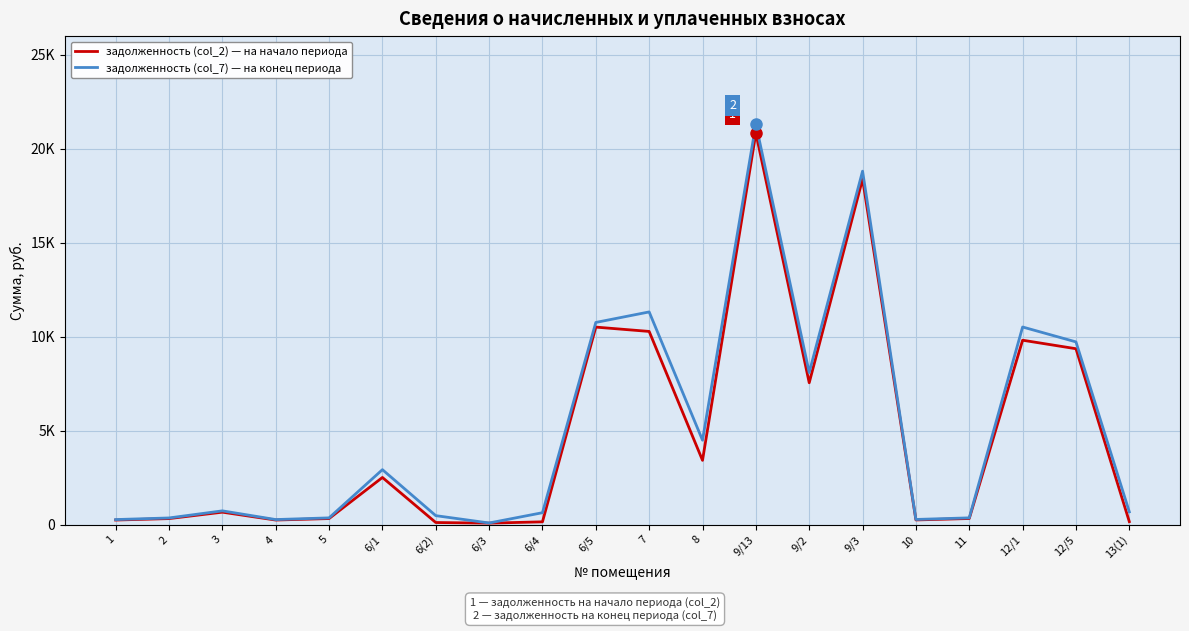

At which category is the sum across all series the highest?

9/13